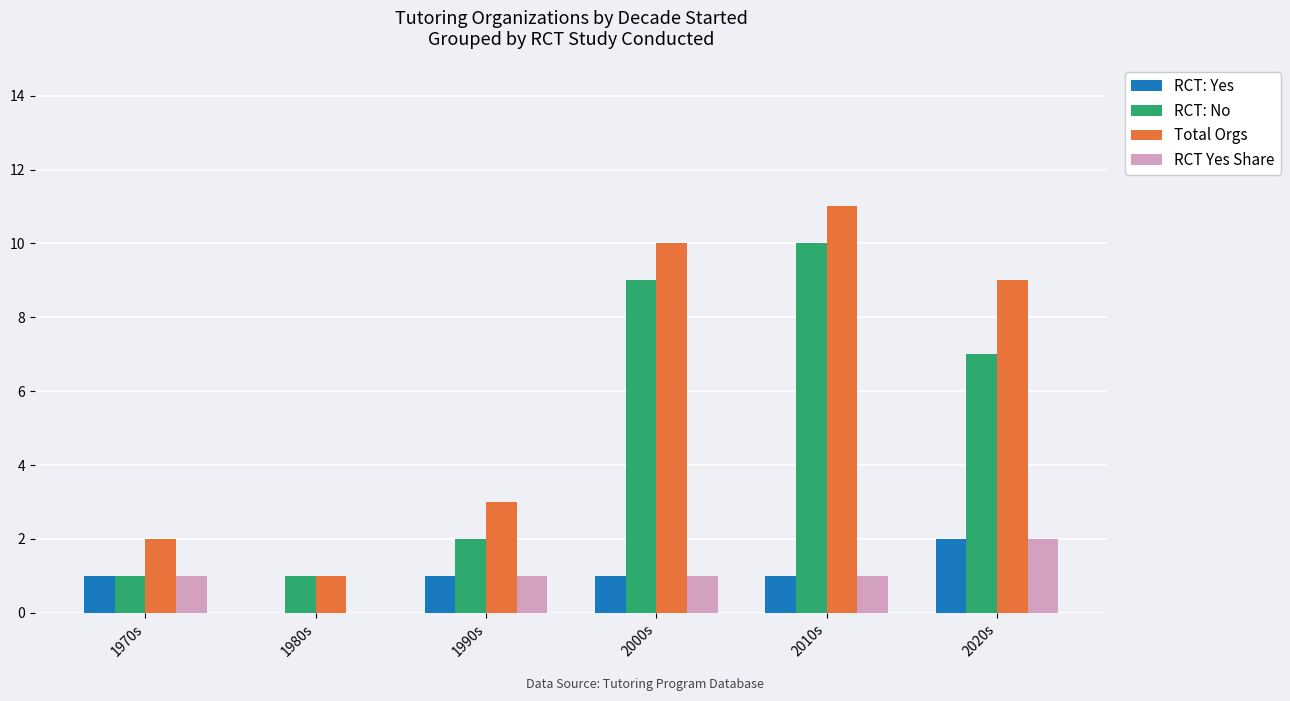

Is the value of RCT: Yes at 1990s greater than the value of RCT: No at 2020s?

No